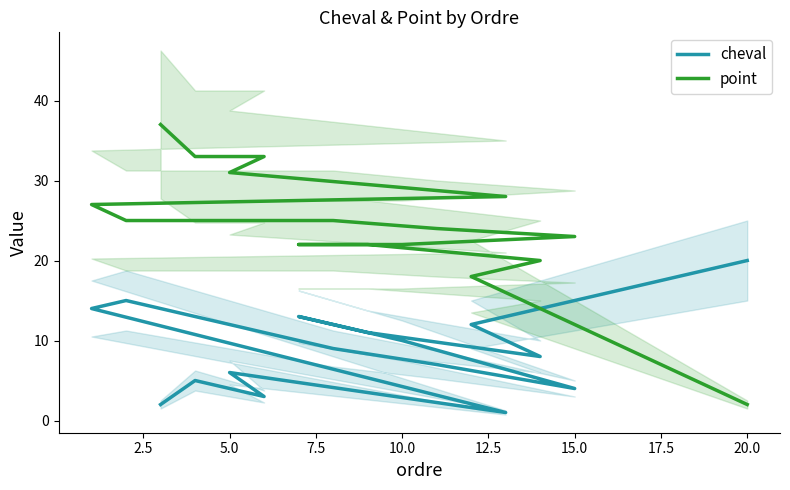

What is the lowest value of the cheval series?

1